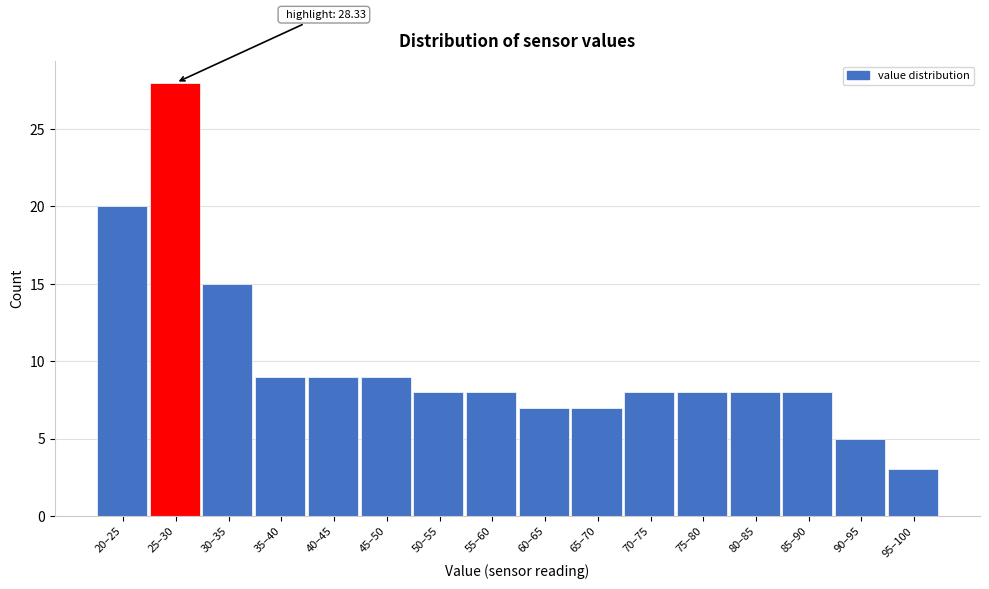

Reading left to right, extract all data points from this chart.

20–25=20	25–30=28	30–35=15	35–40=9	40–45=9	45–50=9	50–55=8	55–60=8	60–65=7	65–70=7	70–75=8	75–80=8	80–85=8	85–90=8	90–95=5	95–100=3